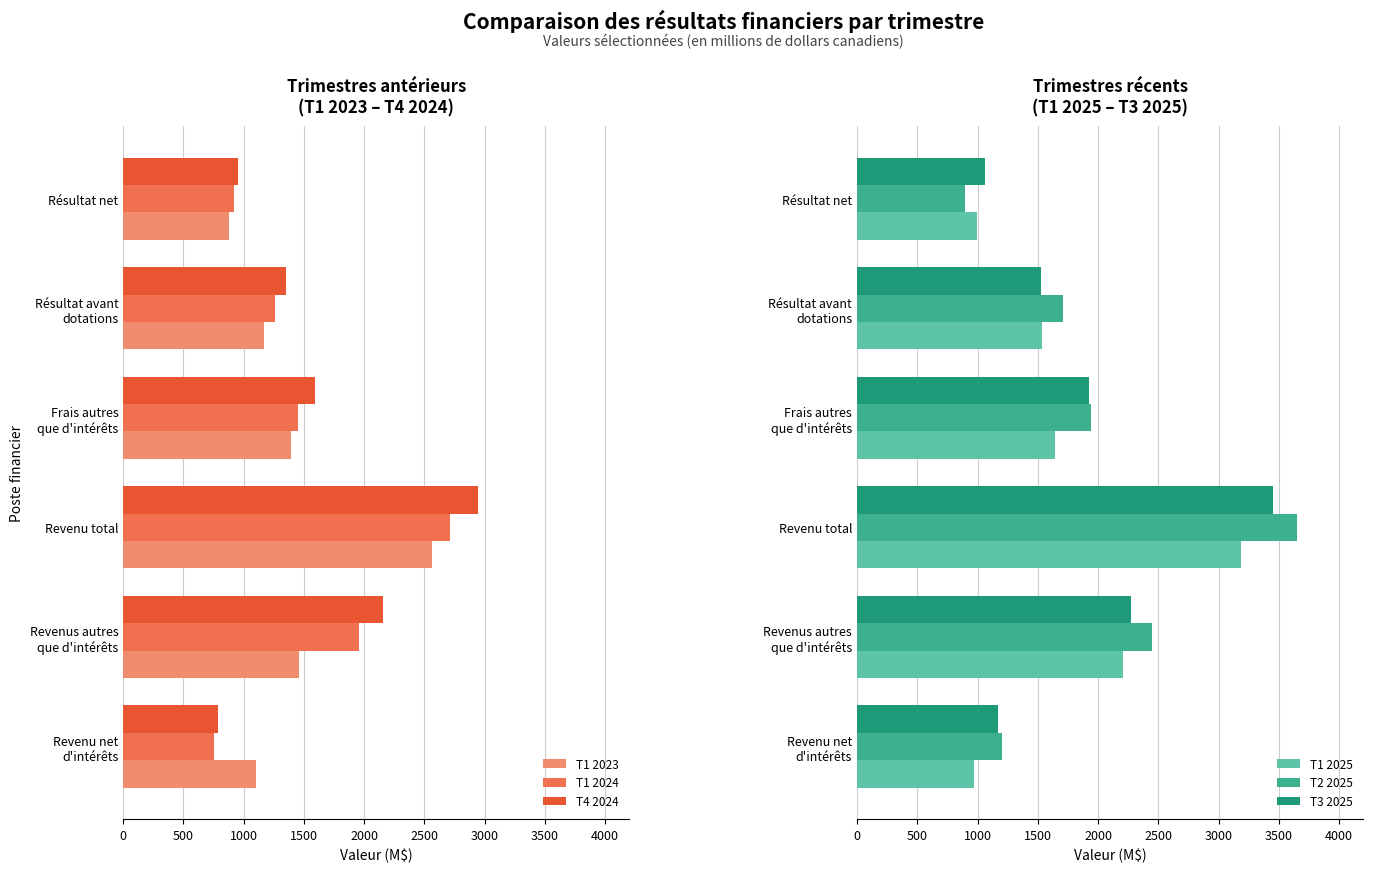

What is the difference between the maximum and second lowest values in the T4 2024 series?

1989